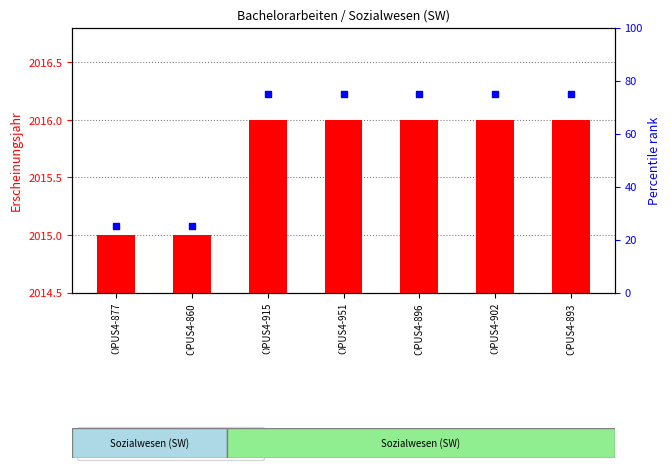

Which series has the largest Y range (max minus min)?

percentile rank within the sample